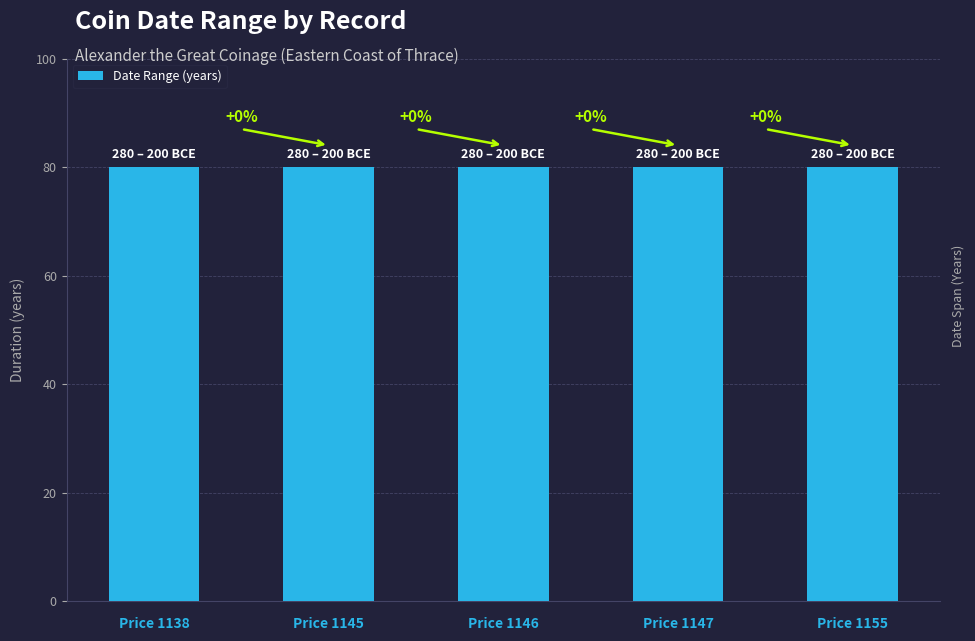

True or false: Év végéig has a value of -120 at Price 1155.

False